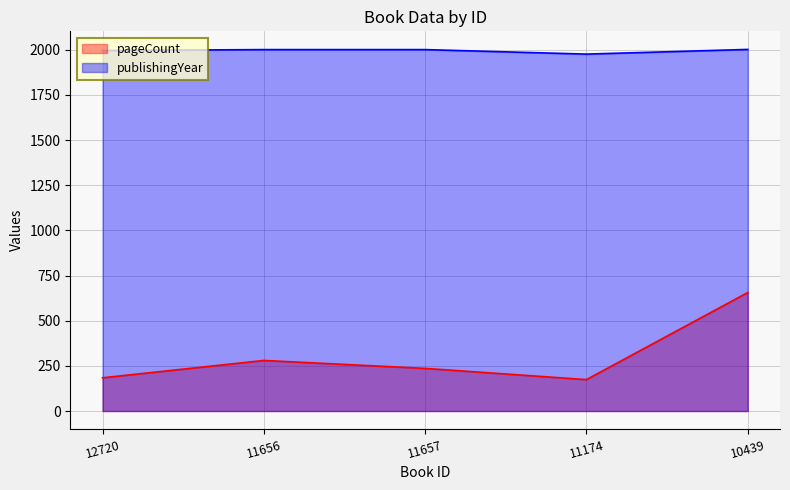

Is it true that publishingYear equals 799 at 10439?

False